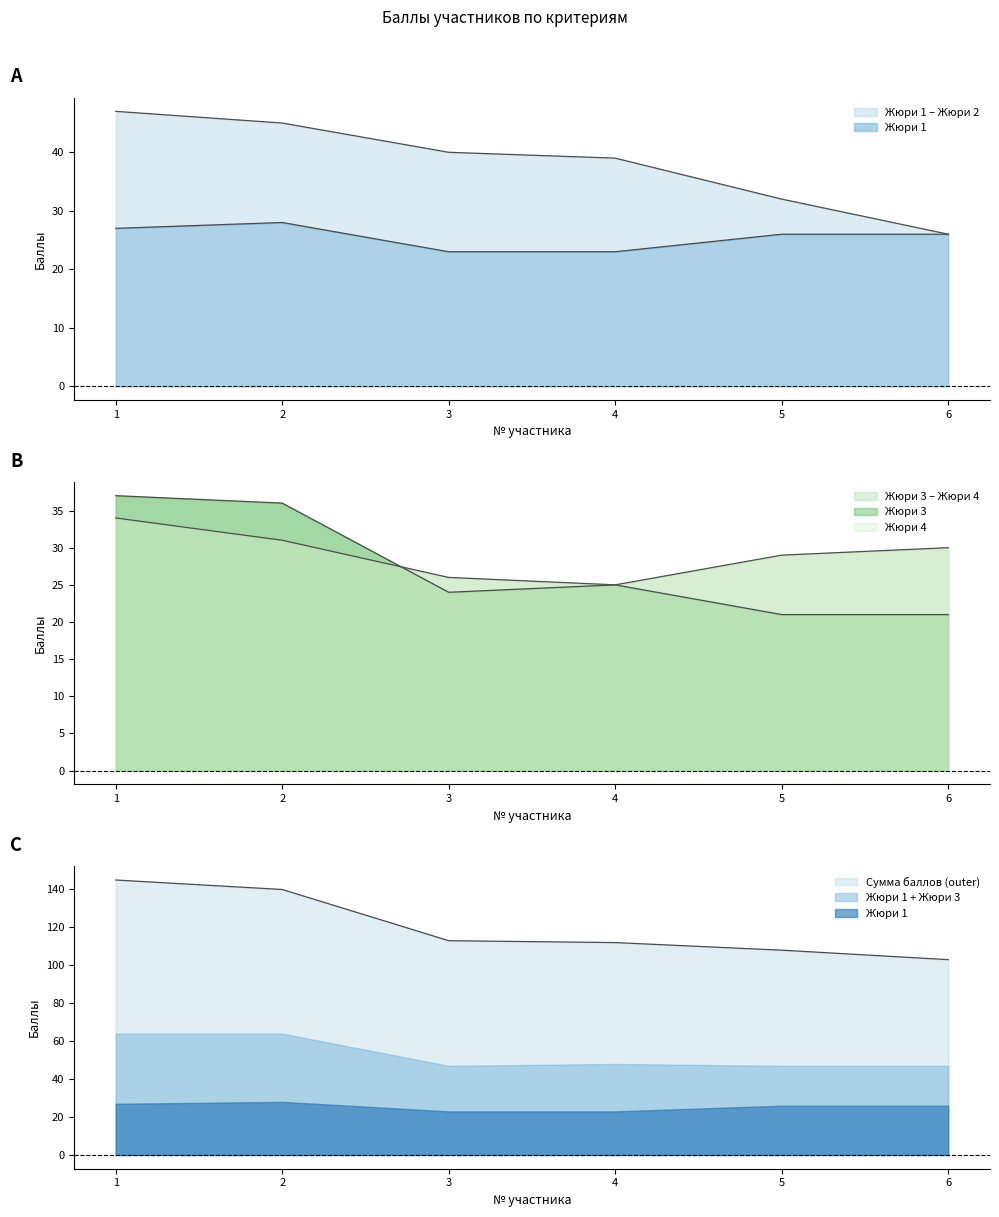

Reading left to right, what are all the values shown in this chart?

Жюри 1: 1=27	2=28	3=23	4=23	5=26	6=26
Жюри 2: 1=47	2=45	3=40	4=39	5=32	6=26
Жюри 3: 1=37	2=36	3=24	4=25	5=21	6=21
Жюри 4: 1=34	2=31	3=26	4=25	5=29	6=30
Сумма баллов: 1=145	2=140	3=113	4=112	5=108	6=103